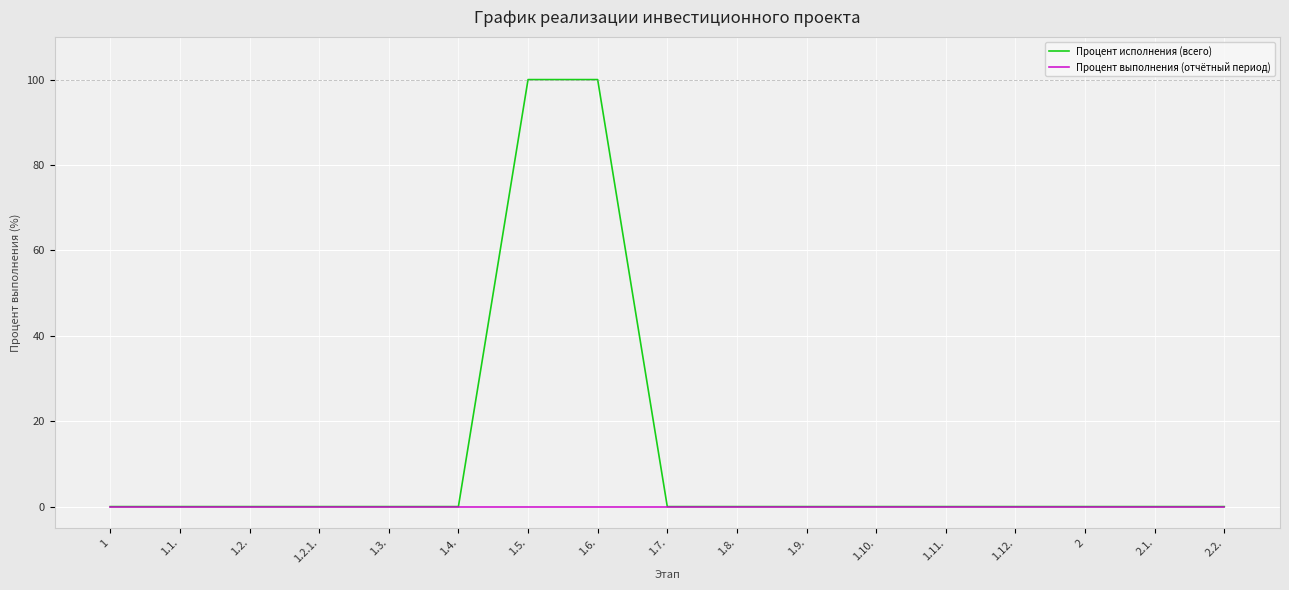

Reading left to right, what are all the values shown in this chart?

Процент исполнения (всего): 1=0	1.1.=0	1.2.=0	1.2.1.=0	1.3.=0	1.4.=0	1.5.=100	1.6.=100	1.7.=0	1.8.=0	1.9.=0	1.10.=0	1.11.=0	1.12.=0	2=0	2.1.=0	2.2.=0
Процент выполнения (отчётный период): 1=0	1.1.=0	1.2.=0	1.2.1.=0	1.3.=0	1.4.=0	1.5.=0	1.6.=0	1.7.=0	1.8.=0	1.9.=0	1.10.=0	1.11.=0	1.12.=0	2=0	2.1.=0	2.2.=0